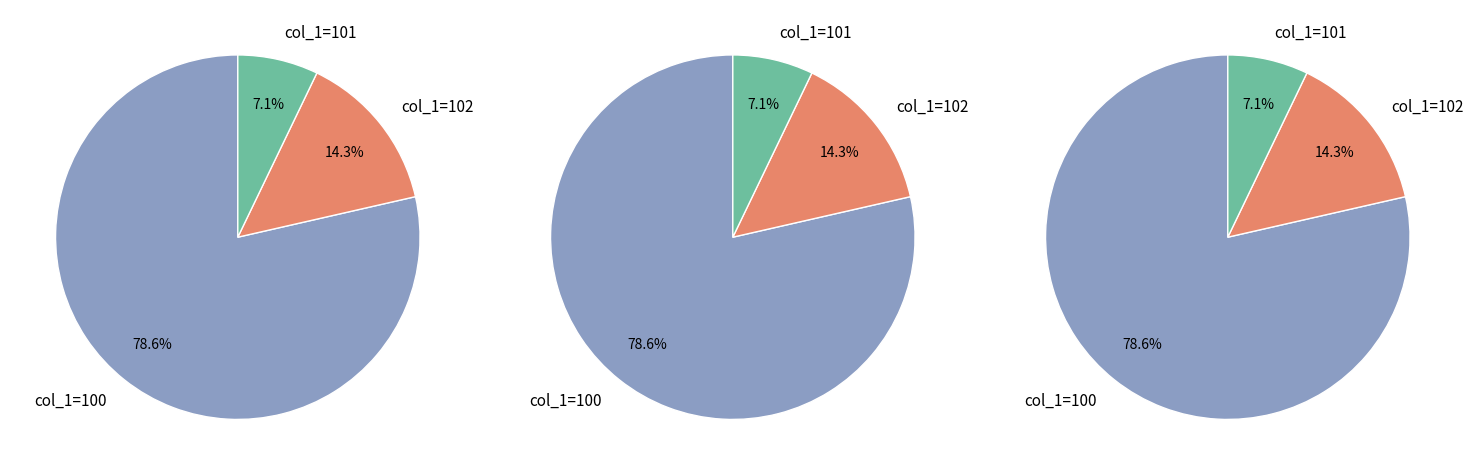

Is the sum of 101 and 100 greater than half?

Yes